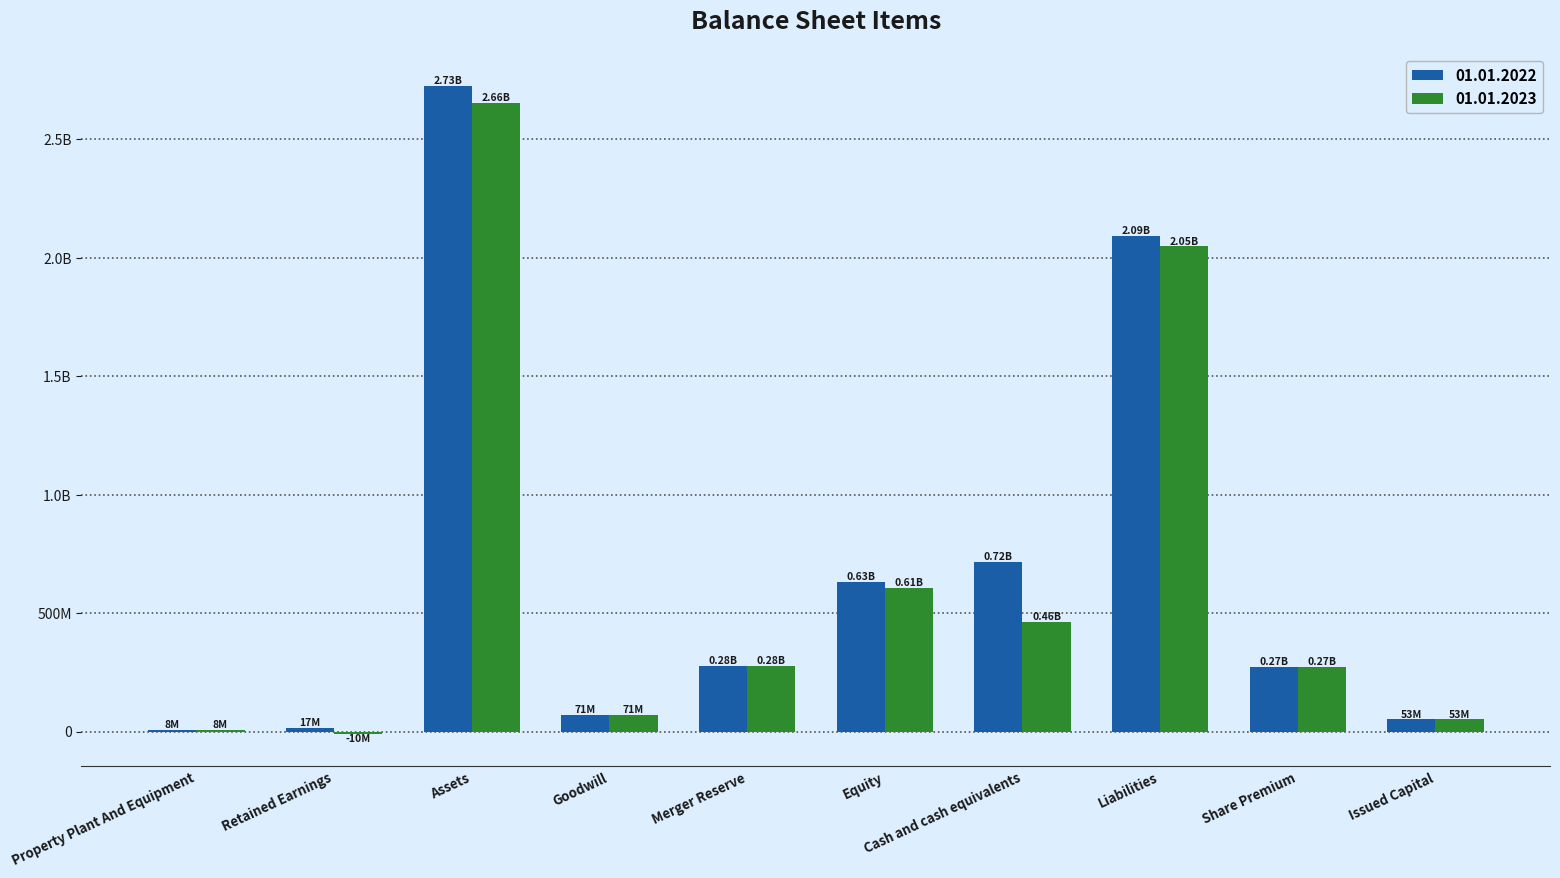

What is the difference between the maximum and minimum values in the 01.01.2022 series?

2716900000